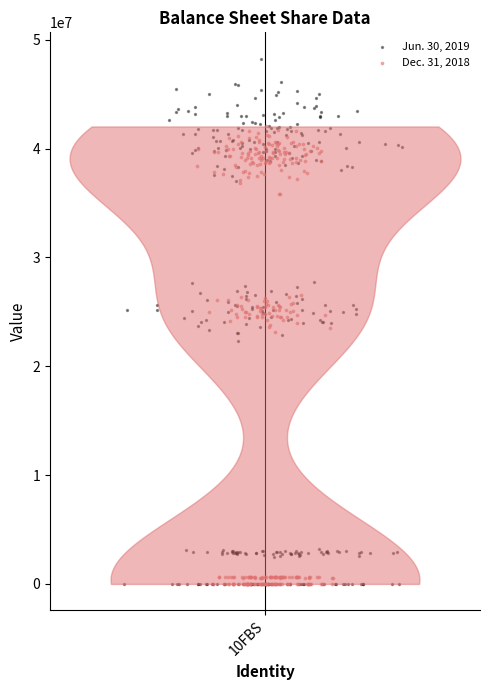

Which series has the widest spread of Y values?

Jun. 30, 2019